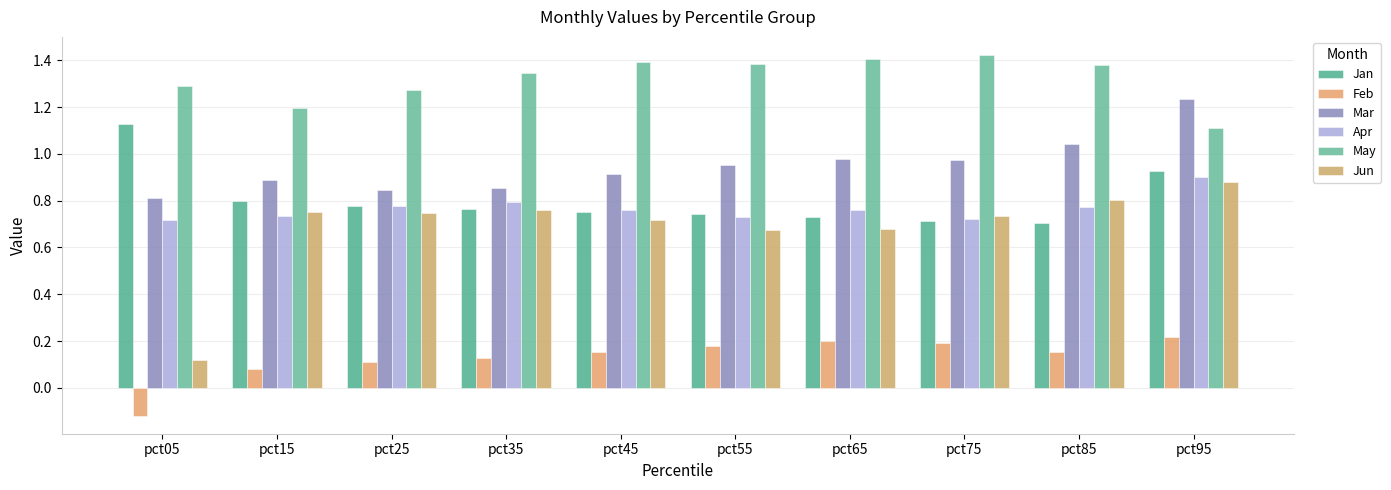

What are all the series names shown in the legend?

Jan, Feb, Mar, Apr, May, Jun